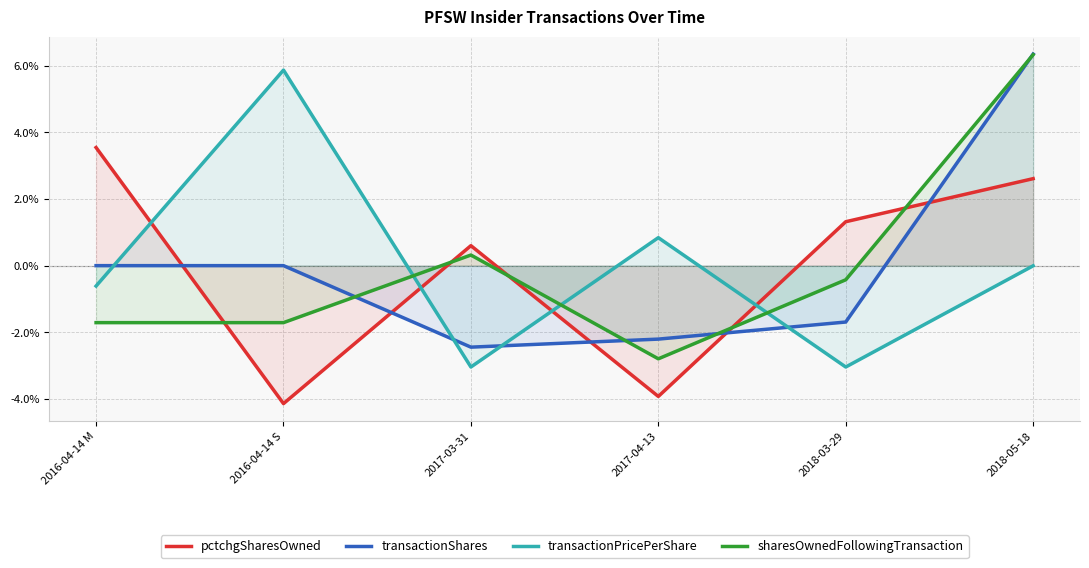

What are all the series names shown in the legend?

pctchgSharesOwned, transactionShares, transactionPricePerShare, sharesOwnedFollowingTransaction